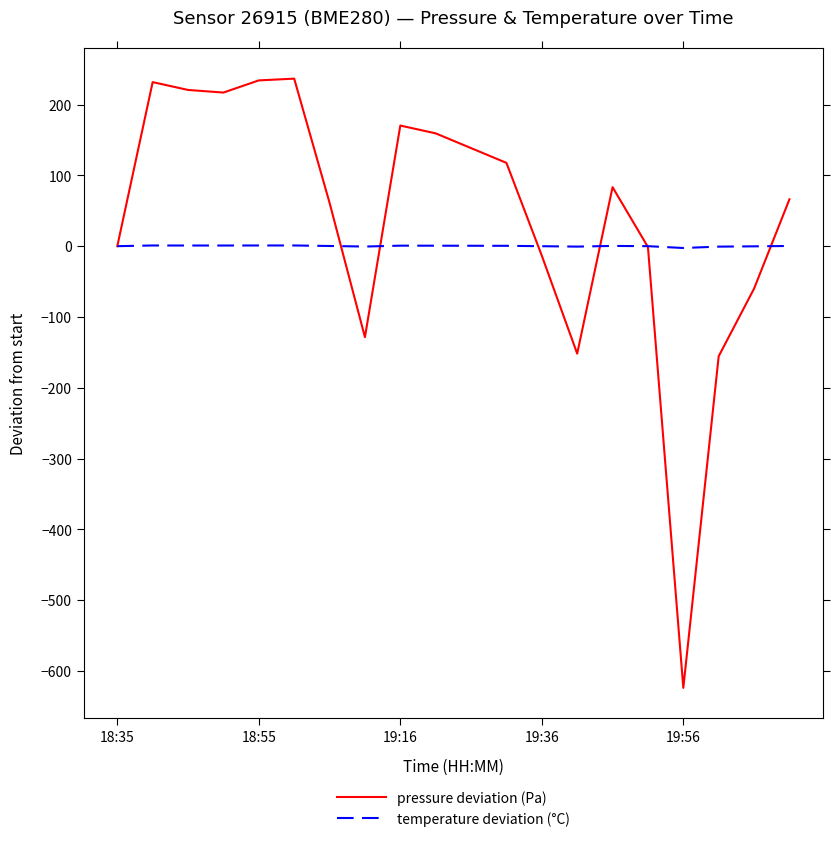

What are all the series names shown in the legend?

pressure deviation (Pa), temperature deviation (°C)